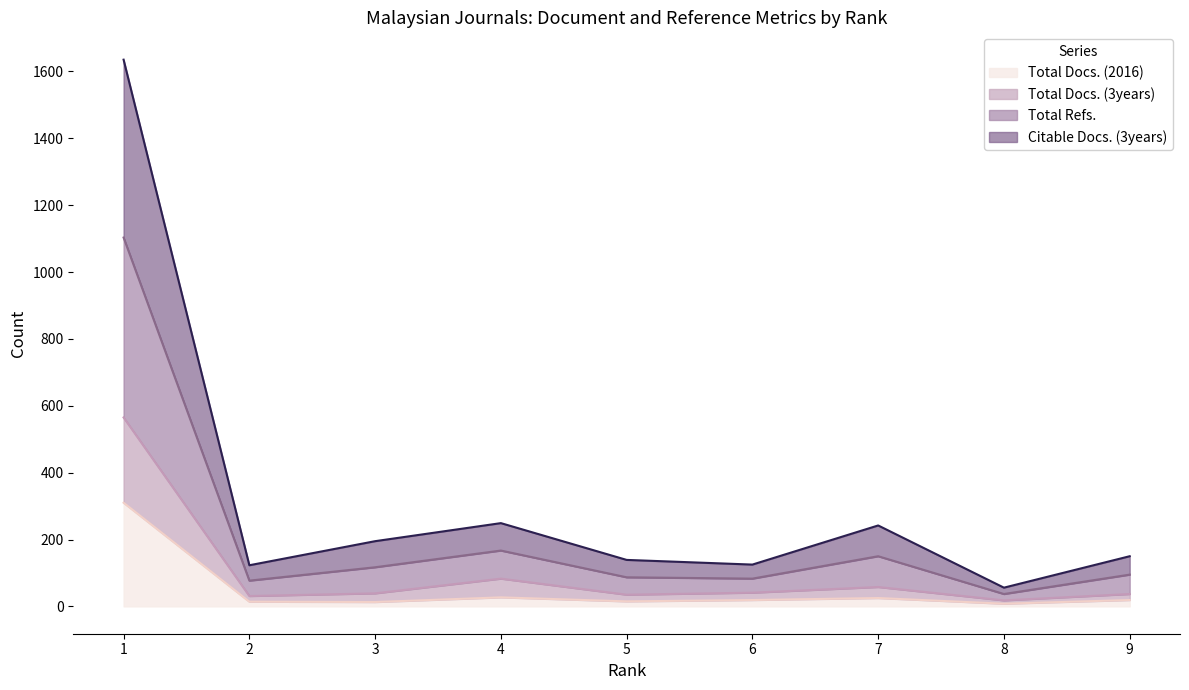

Rank the series by their maximum value, from lowest to highest.

Total Docs. (2016), Total Docs. (3years), Citable Docs. (3years), Total Refs.